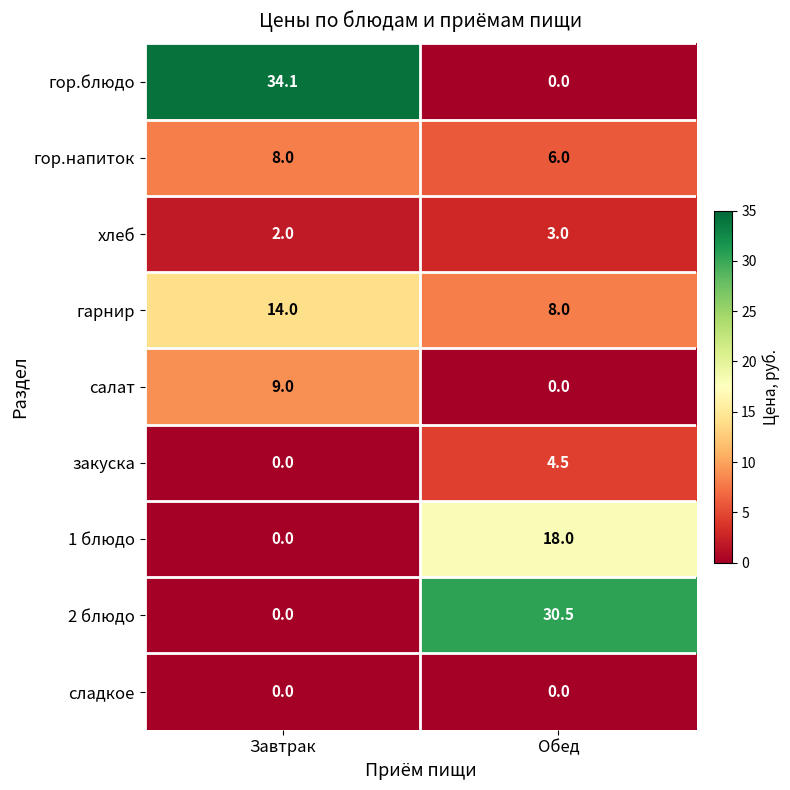

Reading left to right, what are all the values shown in this chart?

гор.блюдо: 34.1	0.0
гор.напиток: 8.0	6.0
хлеб: 2.0	3.0
гарнир: 14.0	8.0
салат: 9.0	0.0
закуска: 0.0	4.5
1 блюдо: 0.0	18.0
2 блюдо: 0.0	30.5
сладкое: 0.0	0.0